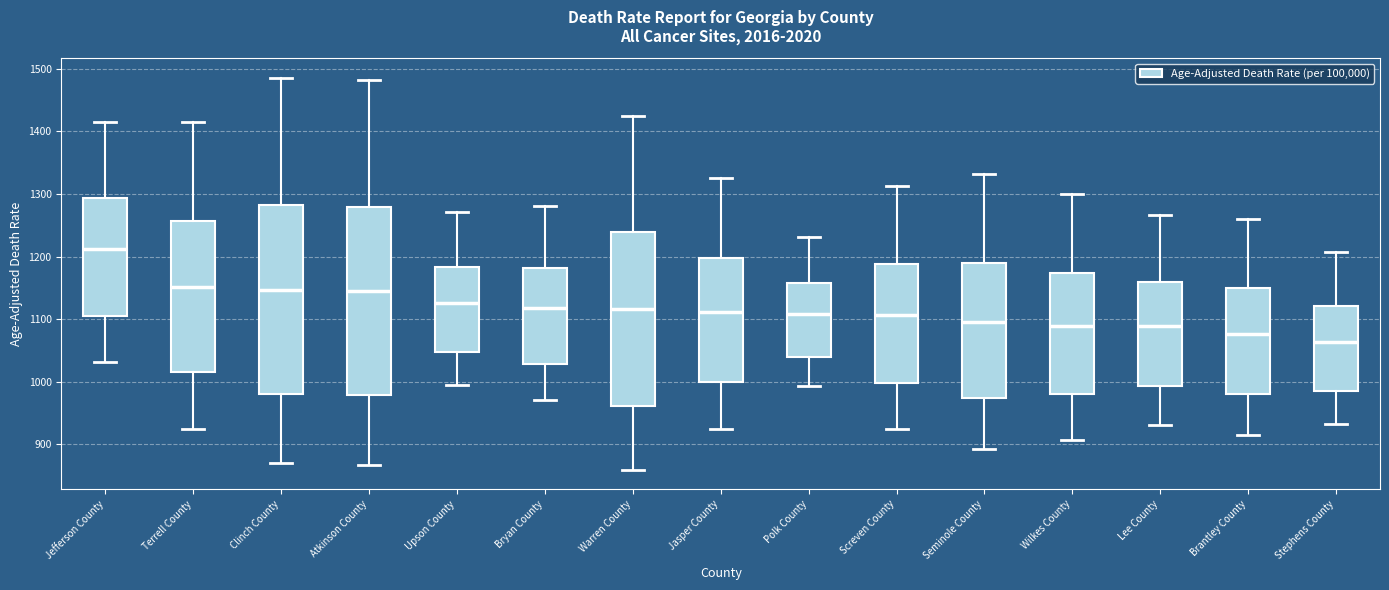

Reading left to right, transcribe this box plot: for each box, give where its median line is, the range the box spans, and where its two whiskers end, as read against the y-axis. The values are not printed on the chart, so give them approximately, as read against the axis.

Jefferson County: median 1210, box 1100 to 1290, whiskers 1030 to 1410
Terrell County: median 1150, box 1010 to 1260, whiskers 920 to 1410
Clinch County: median 1150, box 980 to 1280, whiskers 870 to 1490
Atkinson County: median 1140, box 980 to 1280, whiskers 870 to 1480
Upson County: median 1130, box 1050 to 1180, whiskers 990 to 1270
Bryan County: median 1120, box 1030 to 1180, whiskers 970 to 1280
Warren County: median 1120, box 960 to 1240, whiskers 860 to 1420
Jasper County: median 1110, box 1000 to 1200, whiskers 920 to 1330
Polk County: median 1110, box 1040 to 1160, whiskers 990 to 1230
Screven County: median 1110, box 1000 to 1190, whiskers 920 to 1310
Seminole County: median 1100, box 970 to 1190, whiskers 890 to 1330
Wilkes County: median 1090, box 980 to 1170, whiskers 910 to 1300
Lee County: median 1090, box 990 to 1160, whiskers 930 to 1270
Brantley County: median 1080, box 980 to 1150, whiskers 910 to 1260
Stephens County: median 1060, box 980 to 1120, whiskers 930 to 1210